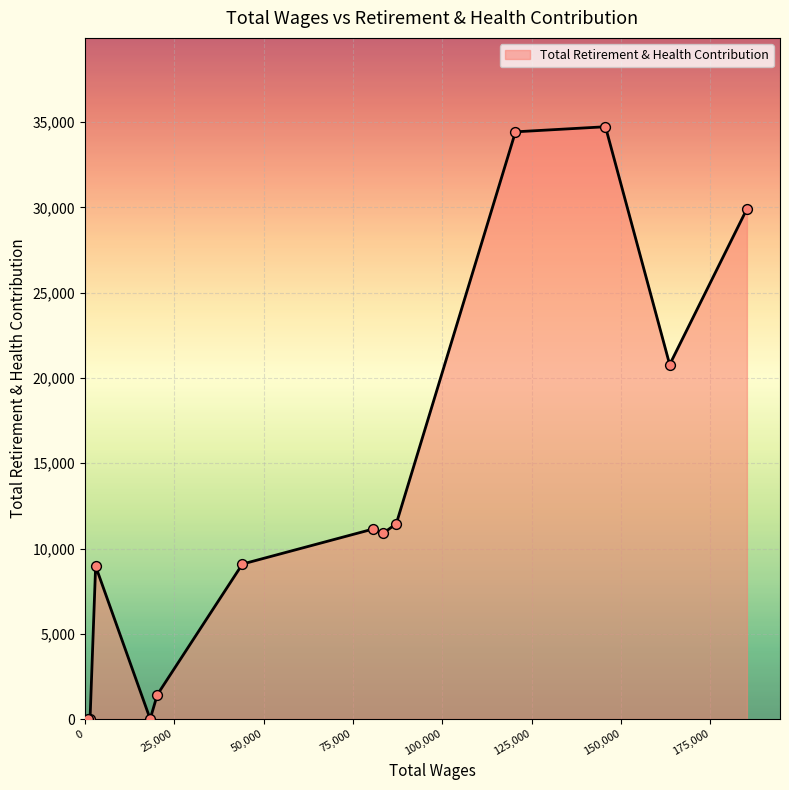

Which has a higher value, 87101.0 or 1443.0?

87101.0